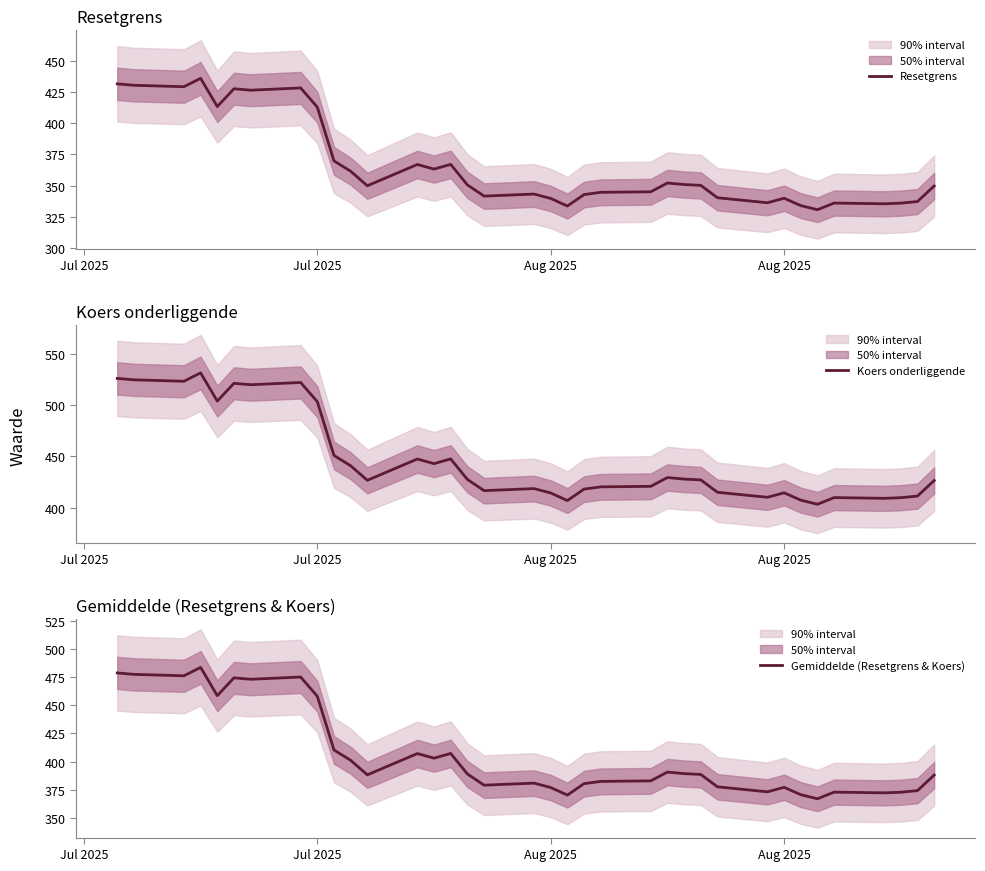

True or false: Resetgrens and Koers onderliggende intersect in this chart.

False